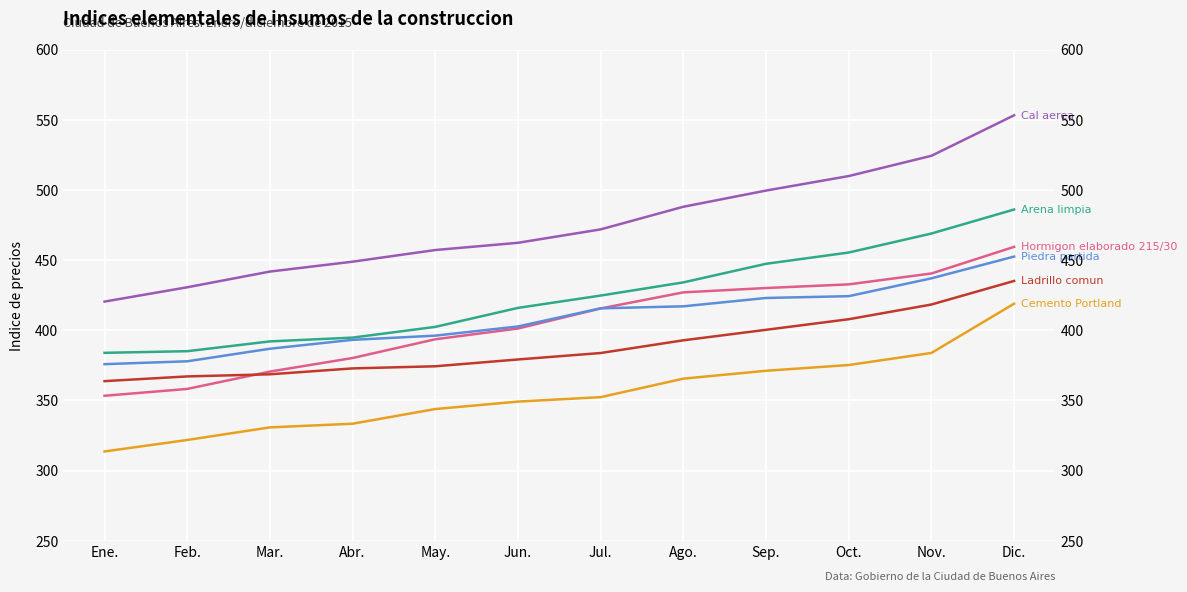

At which category is the sum across all series the highest?

Dic.